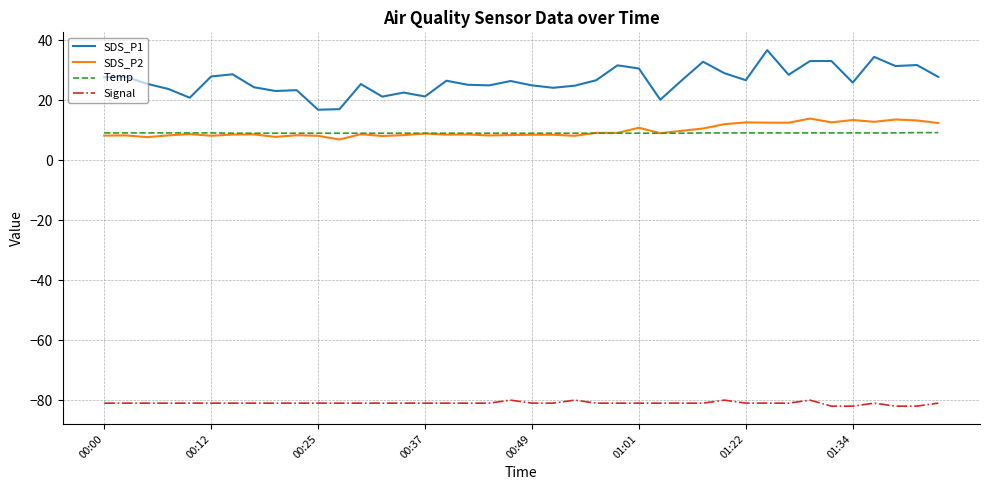

What is the maximum value for SDS_P1?

36.7